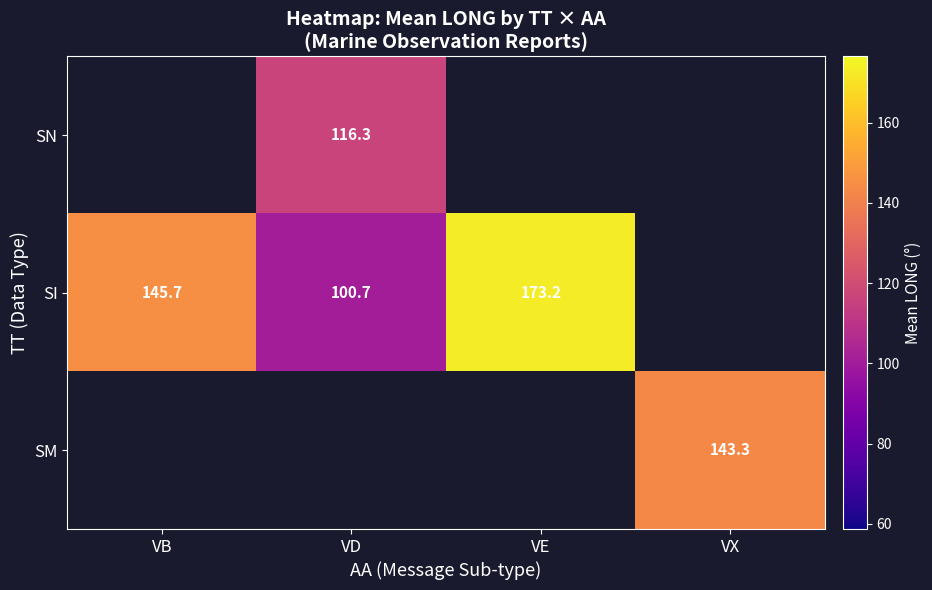

The SN series shows 116.3 at VD. True or false?

True